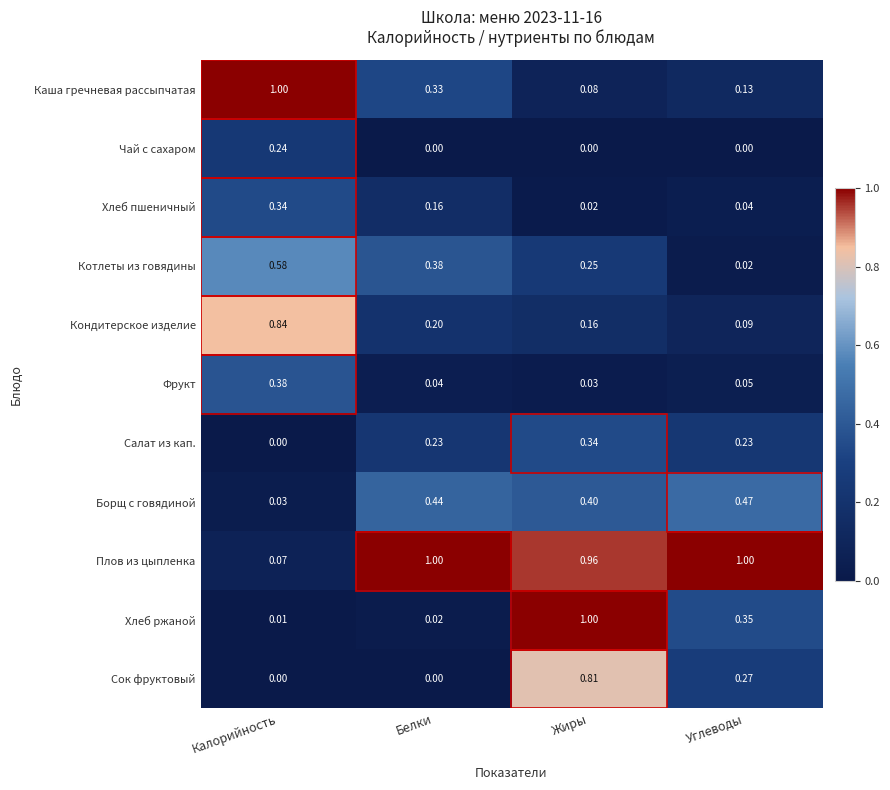

At which category is the sum across all series the highest?

Жиры